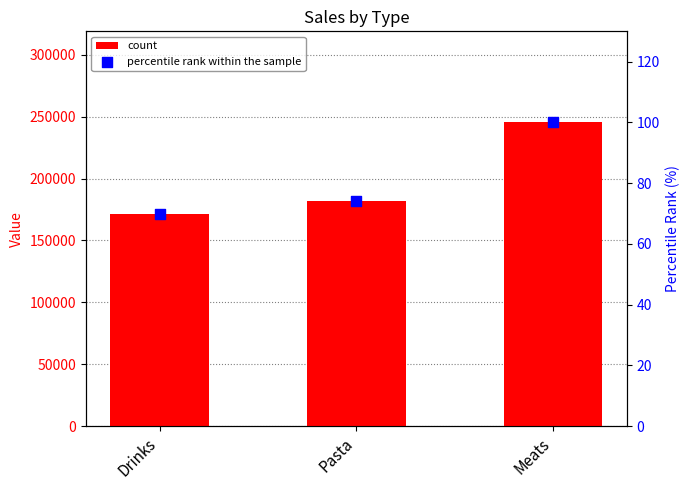

Which series contains the highest Y value?

count